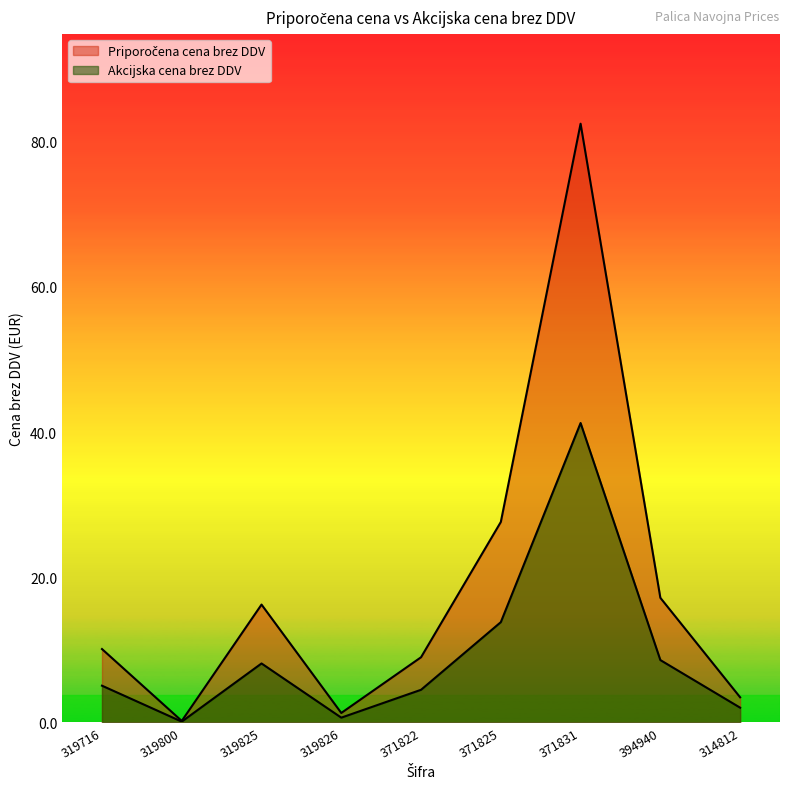

The Akcijska cena brez DDV series shows 0.1 at 319800. True or false?

True